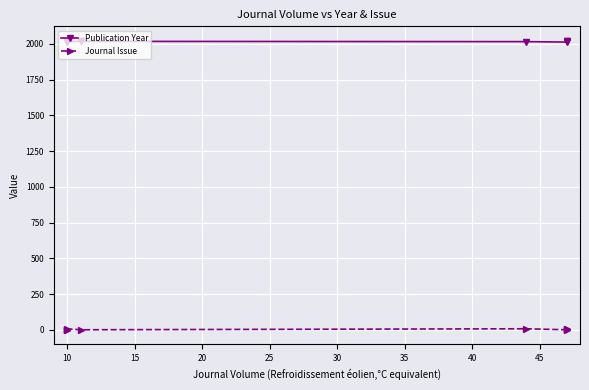

True or false: Journal Issue has more than 0 interior local peaks.

True